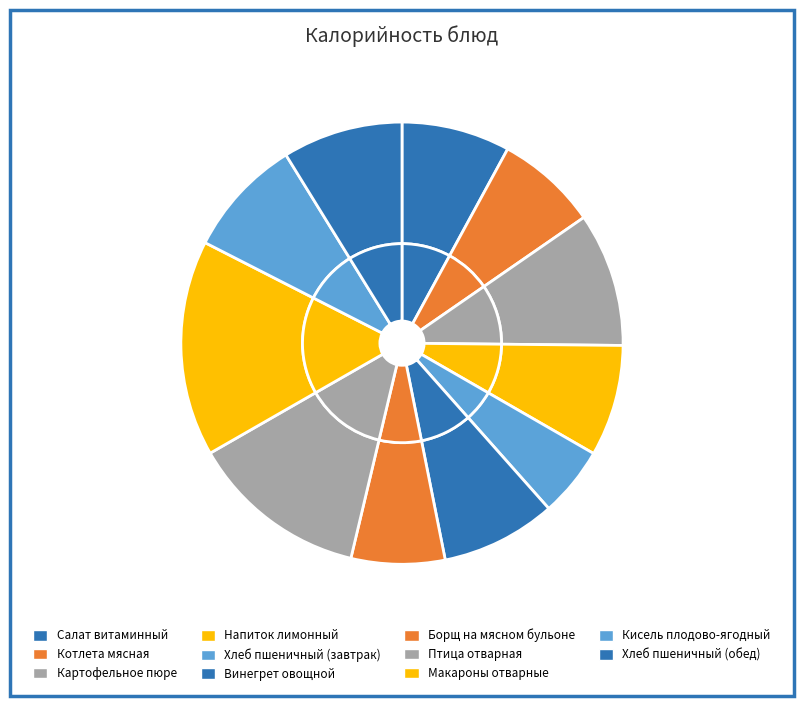

How many segments does this pie chart have?

11